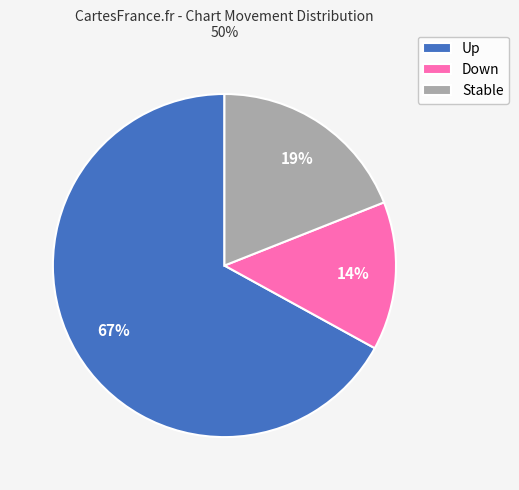

Which category has the biggest portion of the pie?

Up